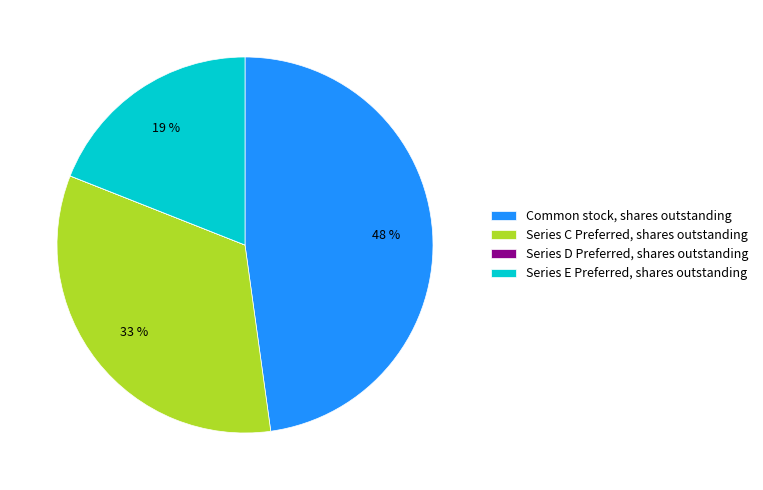

Between Common stock, shares outstanding and Series E Preferred, shares outstanding, which is larger?

Common stock, shares outstanding